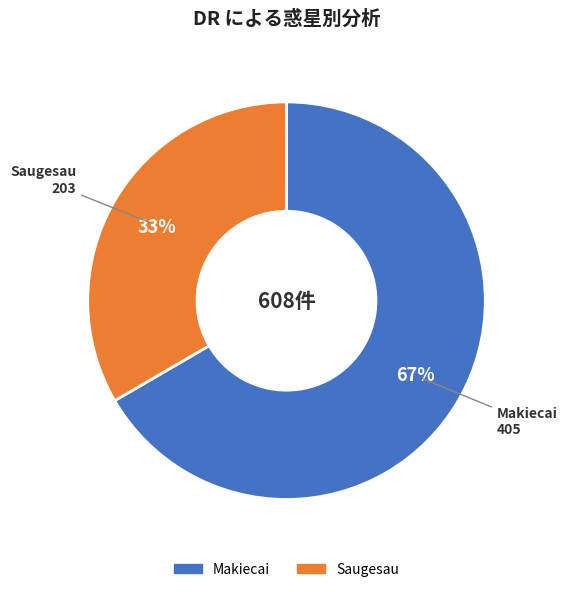

Which category has the smallest portion of the pie?

Saugesau